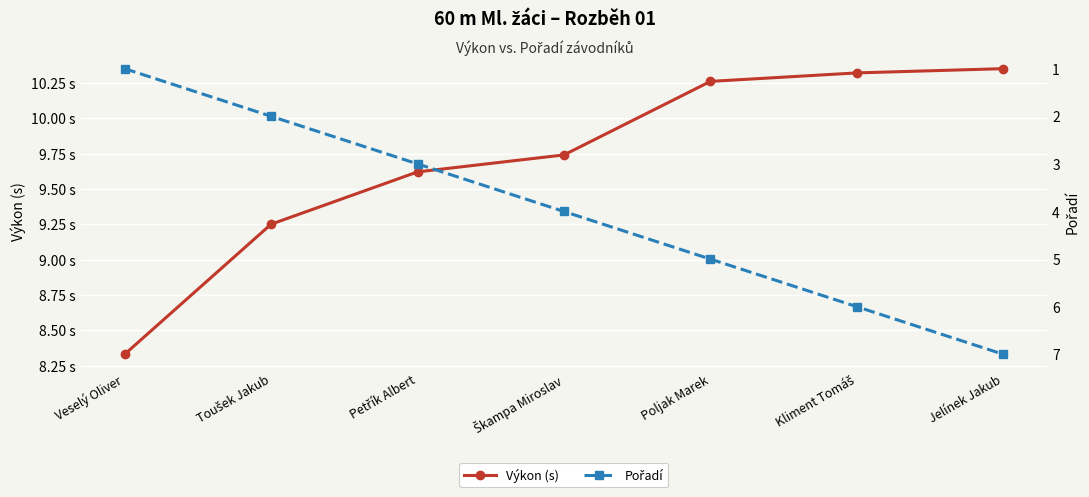

How many lines are shown in the chart?

2